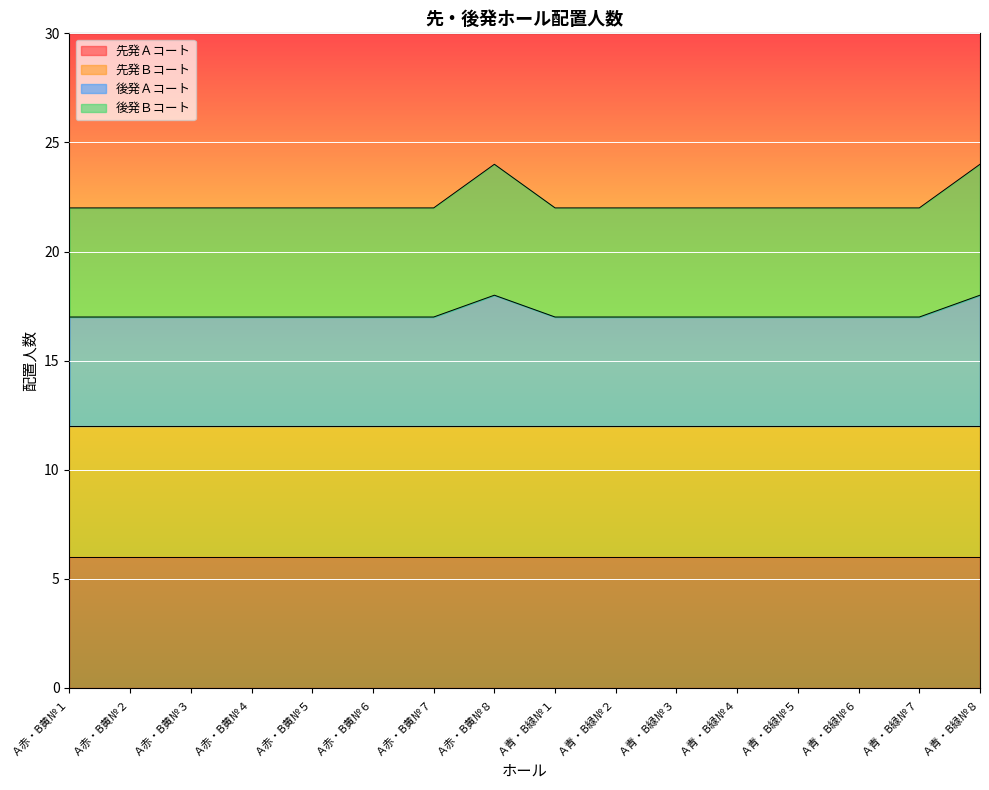

How many lines are shown in the chart?

4